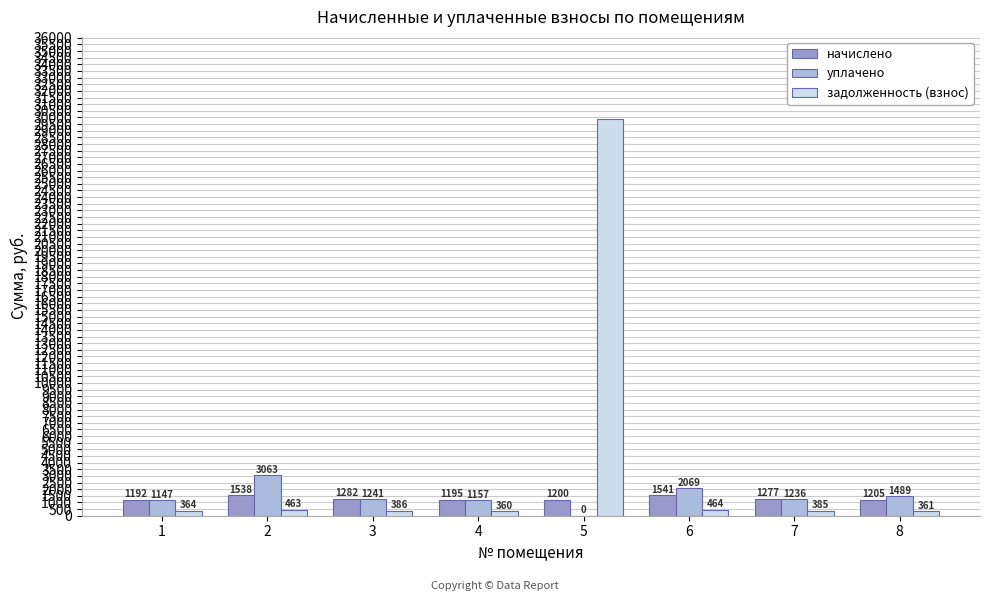

How many data points in задолженность (взнос) are above 386?

4